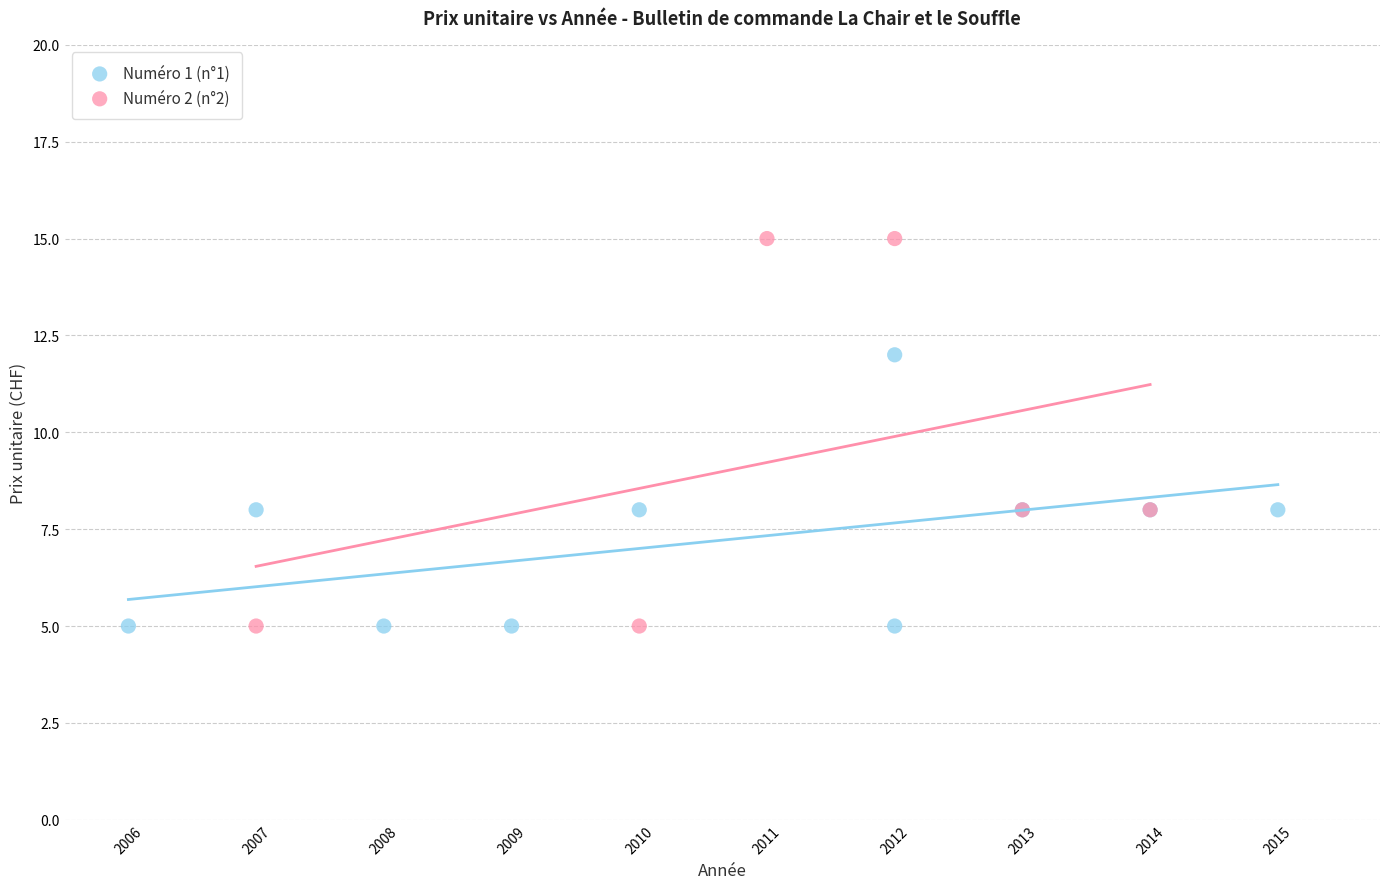

Which series reaches the maximum Y coordinate?

Numéro 2 (n°2)